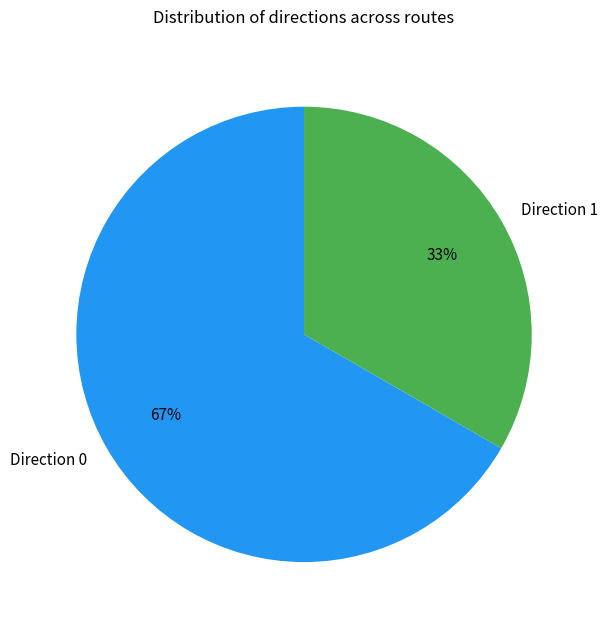

Which has a higher value, Direction 0 or Direction 1?

Direction 0